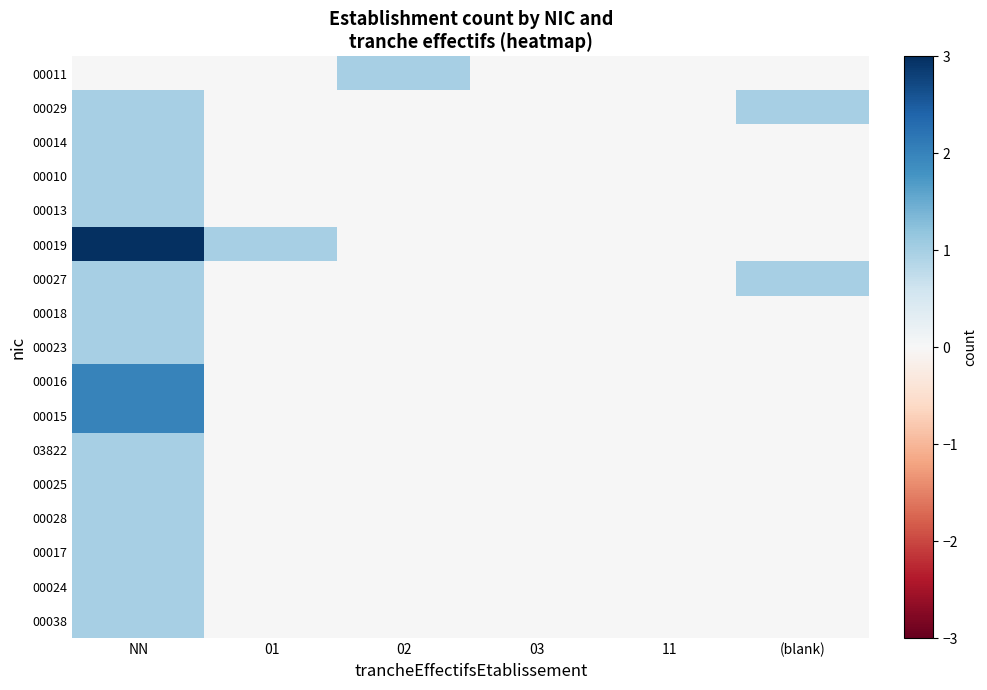

Reading left to right, transcribe all the data shown in this chart.

00011: NN=0	01=0	02=1	03=0	11=0	(blank)=0
00029: NN=1	01=0	02=0	03=0	11=0	(blank)=1
00014: NN=1	01=0	02=0	03=0	11=0	(blank)=0
00010: NN=1	01=0	02=0	03=0	11=0	(blank)=0
00013: NN=1	01=0	02=0	03=0	11=0	(blank)=0
00019: NN=3	01=1	02=0	03=0	11=0	(blank)=0
00027: NN=1	01=0	02=0	03=0	11=0	(blank)=1
00018: NN=1	01=0	02=0	03=0	11=0	(blank)=0
00023: NN=1	01=0	02=0	03=0	11=0	(blank)=0
00016: NN=2	01=0	02=0	03=0	11=0	(blank)=0
00015: NN=2	01=0	02=0	03=0	11=0	(blank)=0
03822: NN=1	01=0	02=0	03=0	11=0	(blank)=0
00025: NN=1	01=0	02=0	03=0	11=0	(blank)=0
00028: NN=1	01=0	02=0	03=0	11=0	(blank)=0
00017: NN=1	01=0	02=0	03=0	11=0	(blank)=0
00024: NN=1	01=0	02=0	03=0	11=0	(blank)=0
00038: NN=1	01=0	02=0	03=0	11=0	(blank)=0